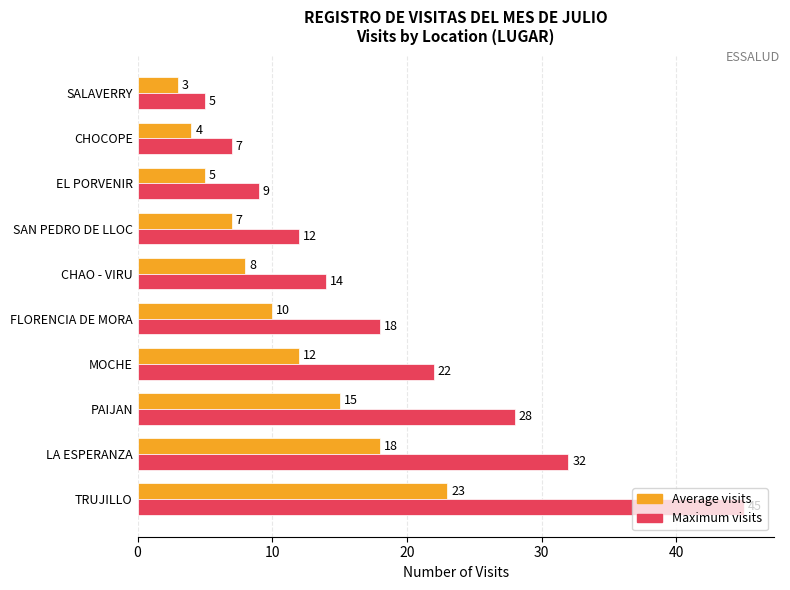

Where is Average visits nearest to the value 13?

MOCHE